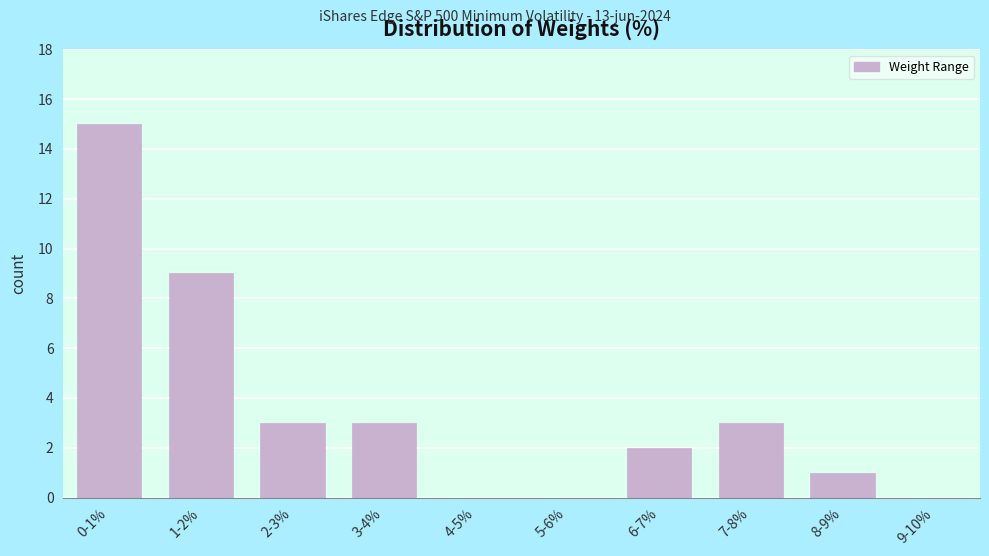

Reading right to left, transcribe all the data shown in this chart.

9-10%=0	8-9%=1	7-8%=3	6-7%=2	5-6%=0	4-5%=0	3-4%=3	2-3%=3	1-2%=9	0-1%=15